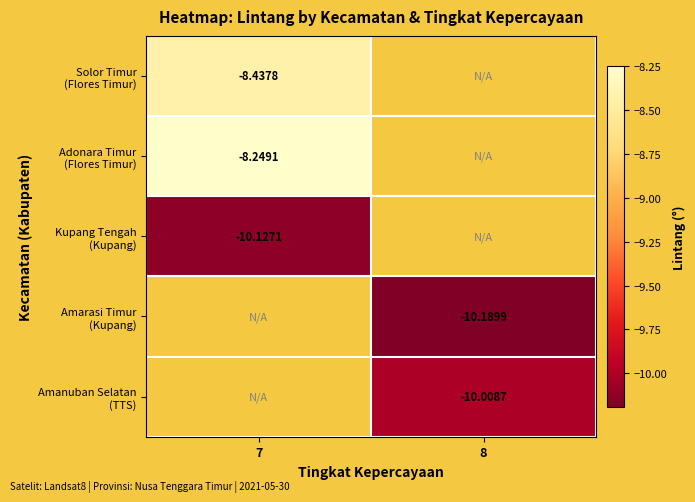

The Adonara Timur (Flores Timur) series shows -8.2 at 7. True or false?

True